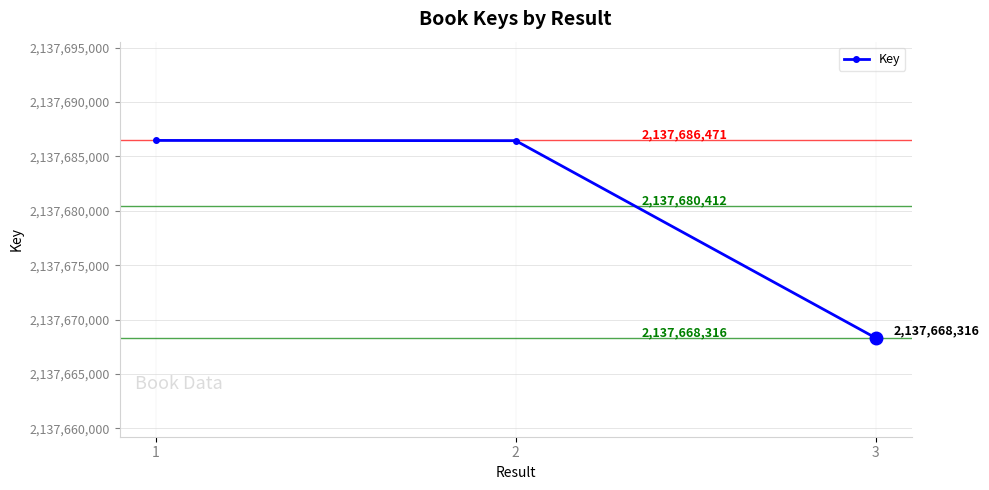

Which label corresponds to the largest value in the chart?

1